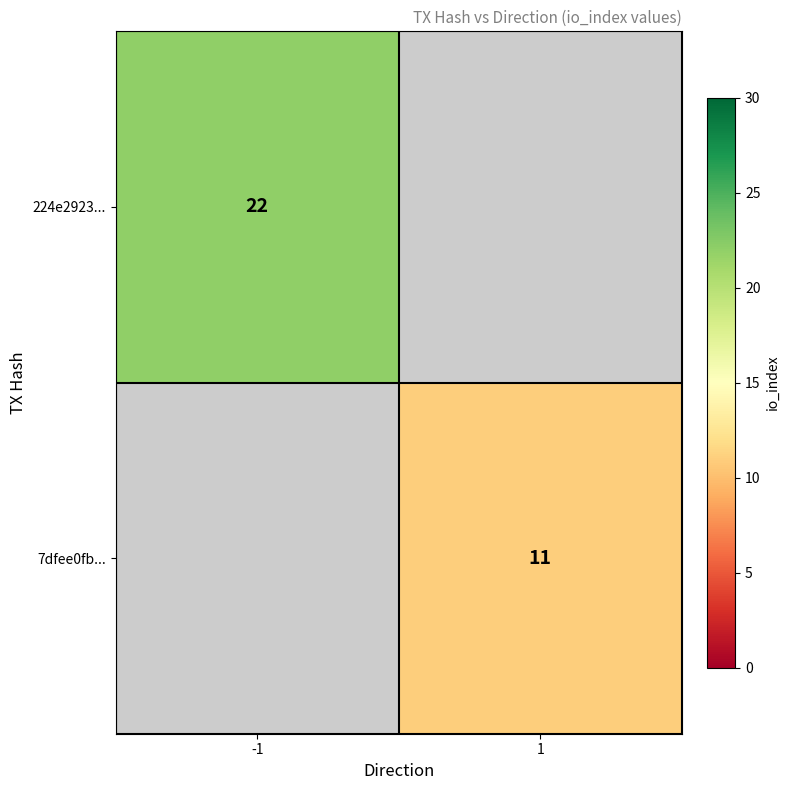

What is the minimum value shown in the chart?

11.0